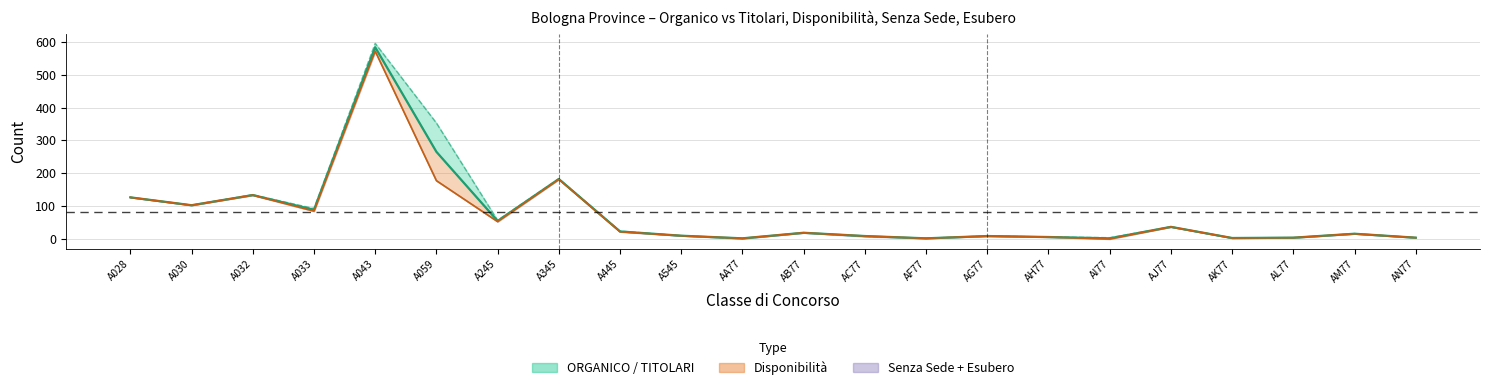

List the labels in order of value, largest first.

A043, A059, A345, A032, A028, A030, A033, A245, AJ77, A445, AB77, AM77, A545, AC77, AG77, AH77, AL77, AN77, AK77, AA77, AF77, AI77